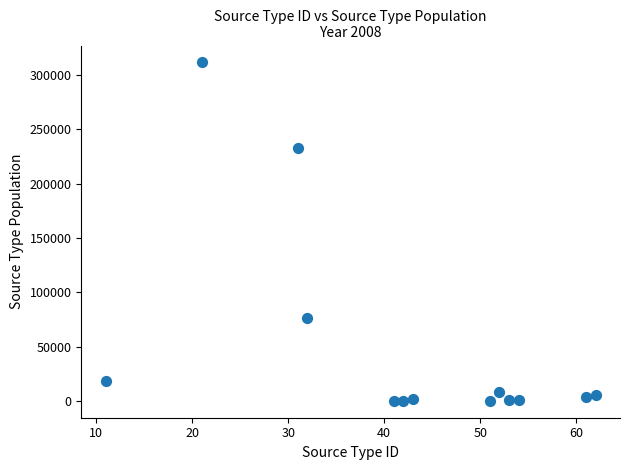

What is the range of Y values (max minus min)?

311404.8